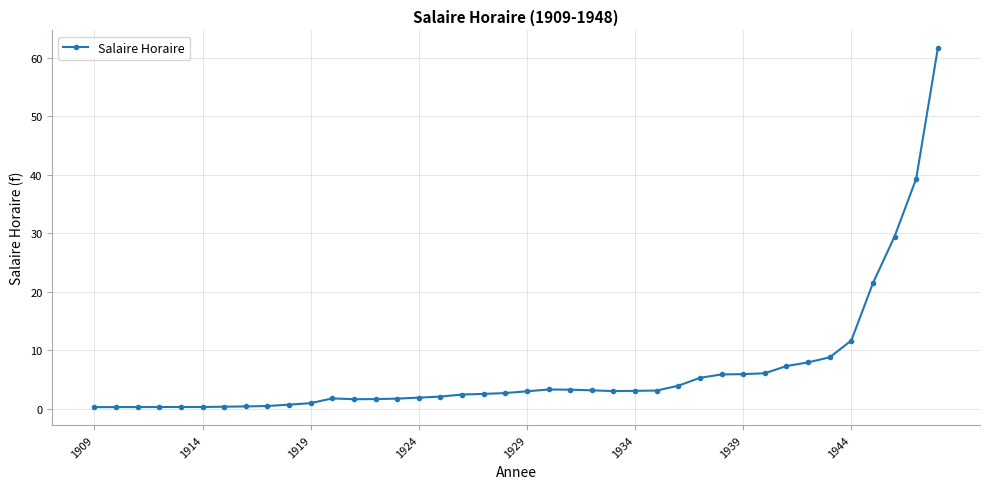

True or false: there are more than 0 points higher than both neighbors.

True